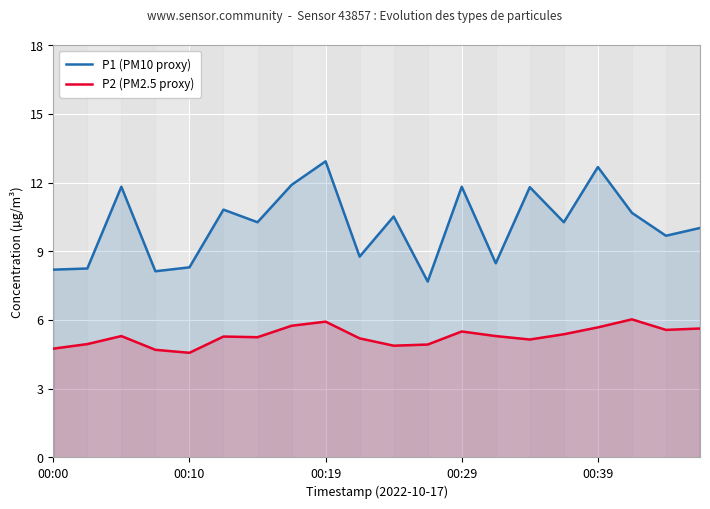

How many values in the P2 (PM2.5 proxy) series are below 5?

6